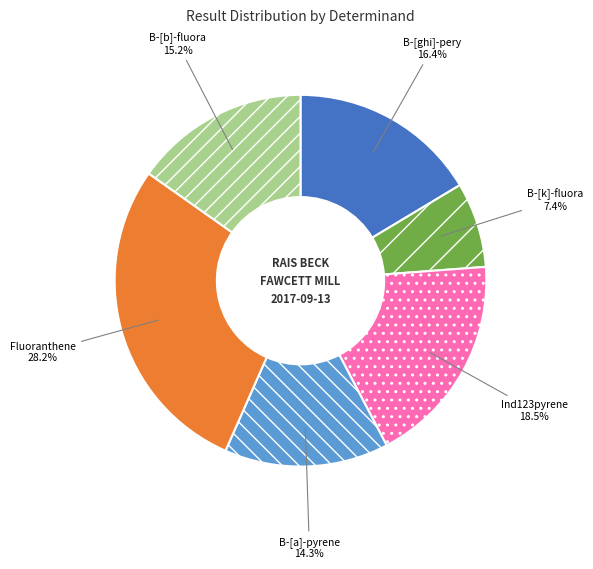

Is there a majority slice in this chart?

No